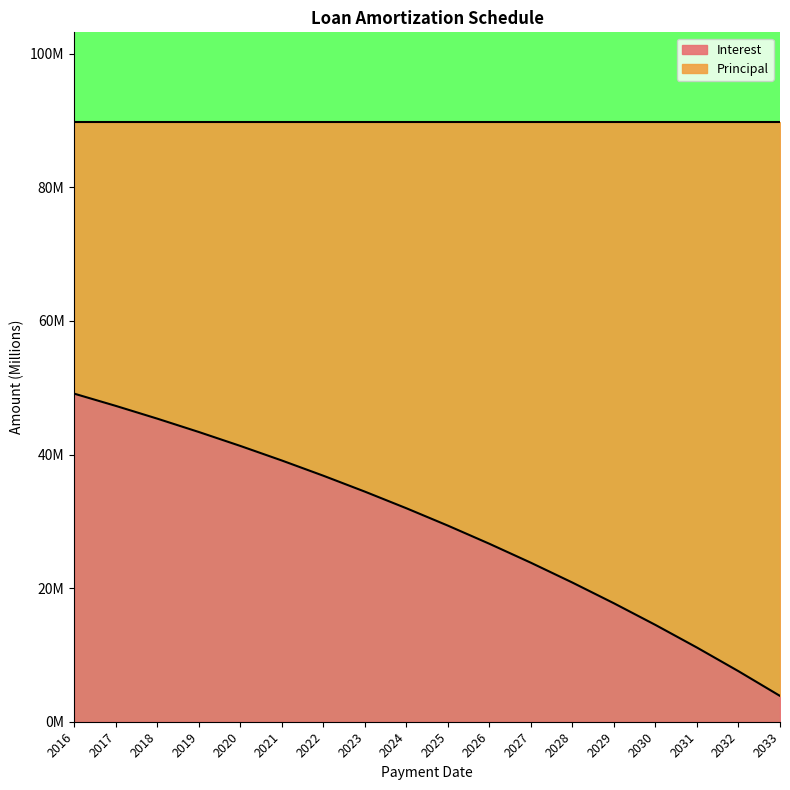

Rank the categories by value from highest to lowest.

2016, 2017, 2018, 2019, 2020, 2021, 2022, 2023, 2024, 2025, 2026, 2027, 2028, 2029, 2030, 2031, 2032, 2033